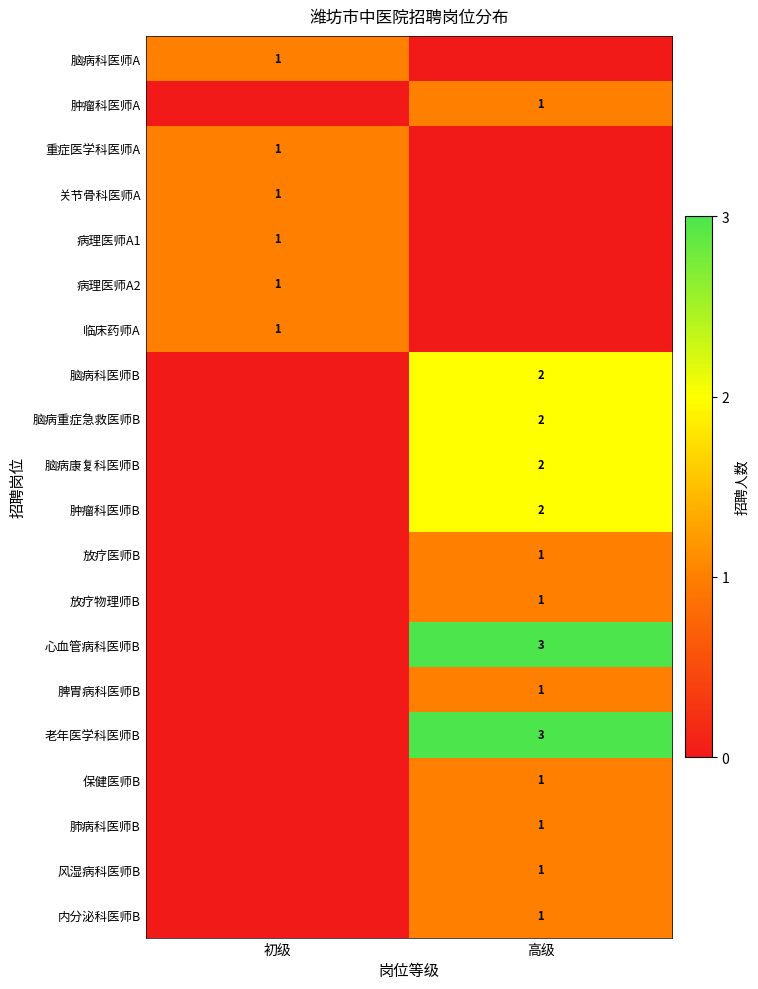

Is it true that 重症医学科医师A equals 1 at 初级?

True